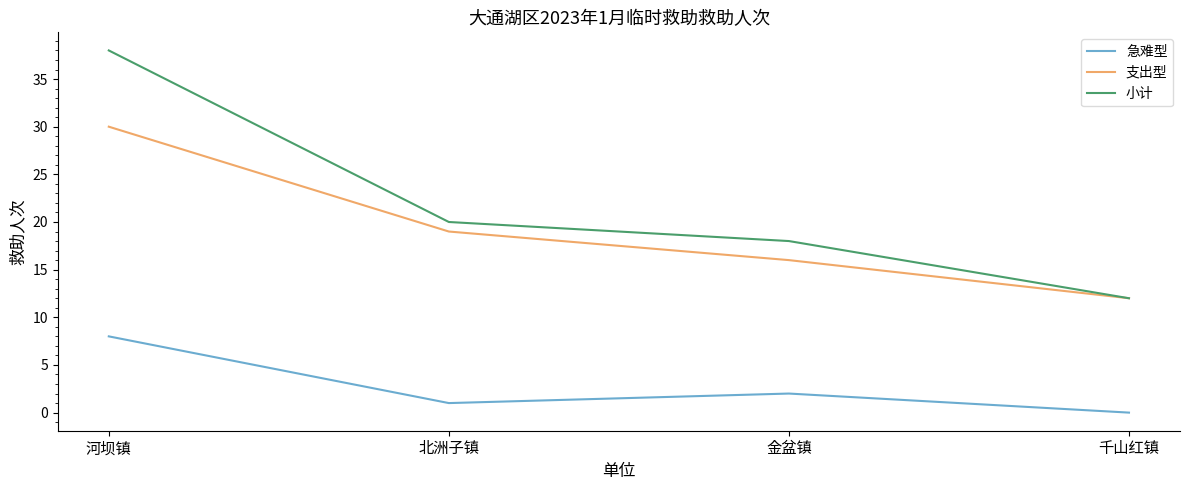

Which series has the largest range (max minus min)?

小计